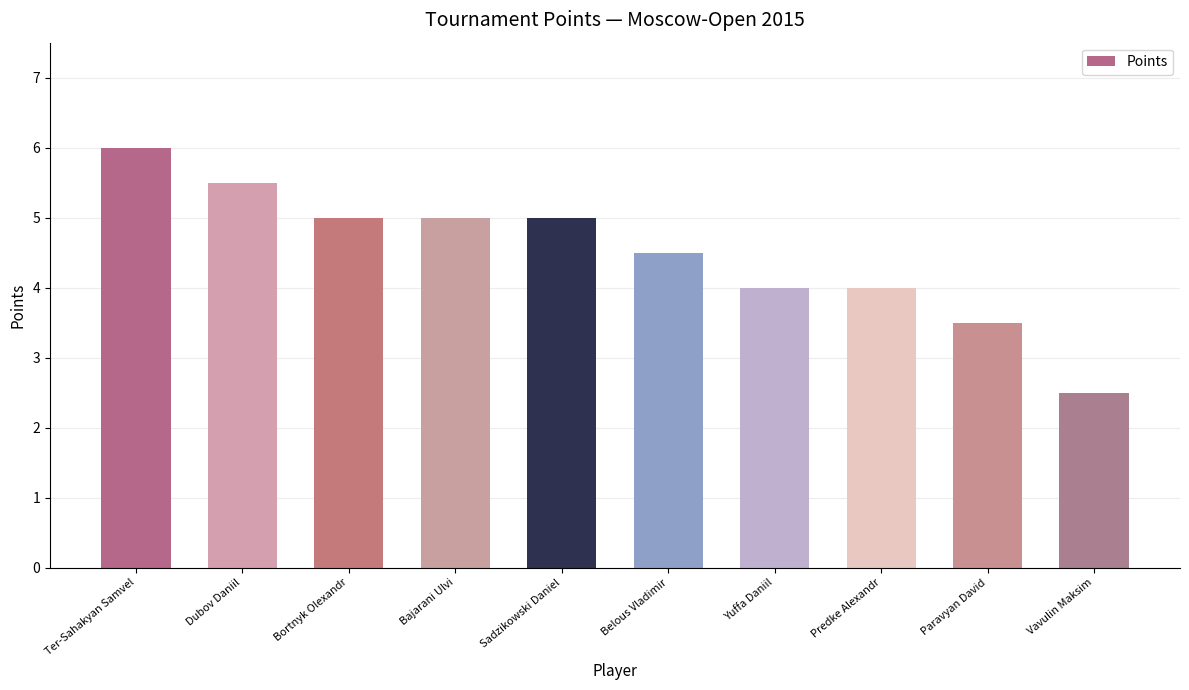

Which label corresponds to the largest value in the chart?

Ter-Sahakyan Samvel